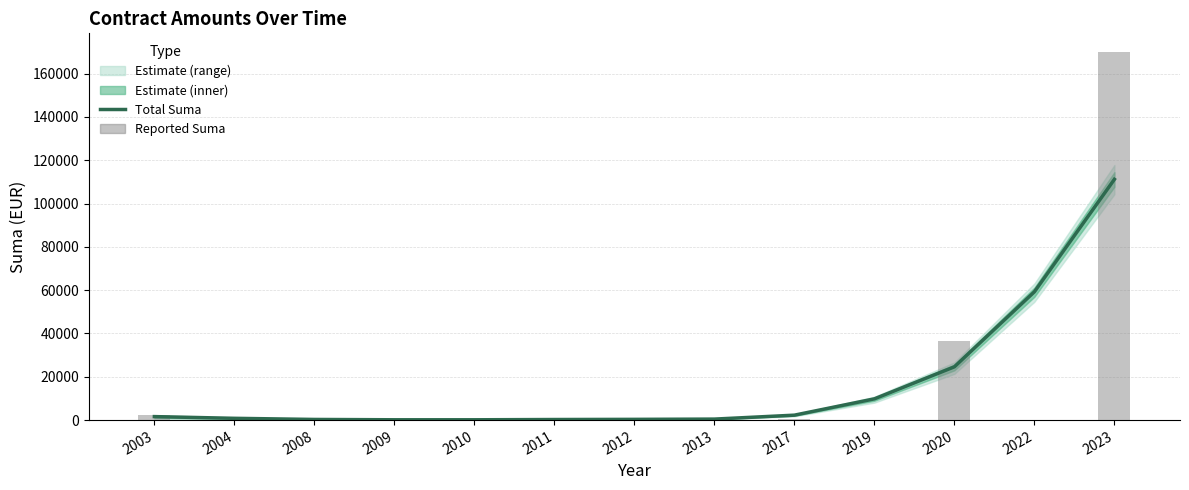

At 2008, list the series in order from smallest to largest.

Total Suma, Reported Suma